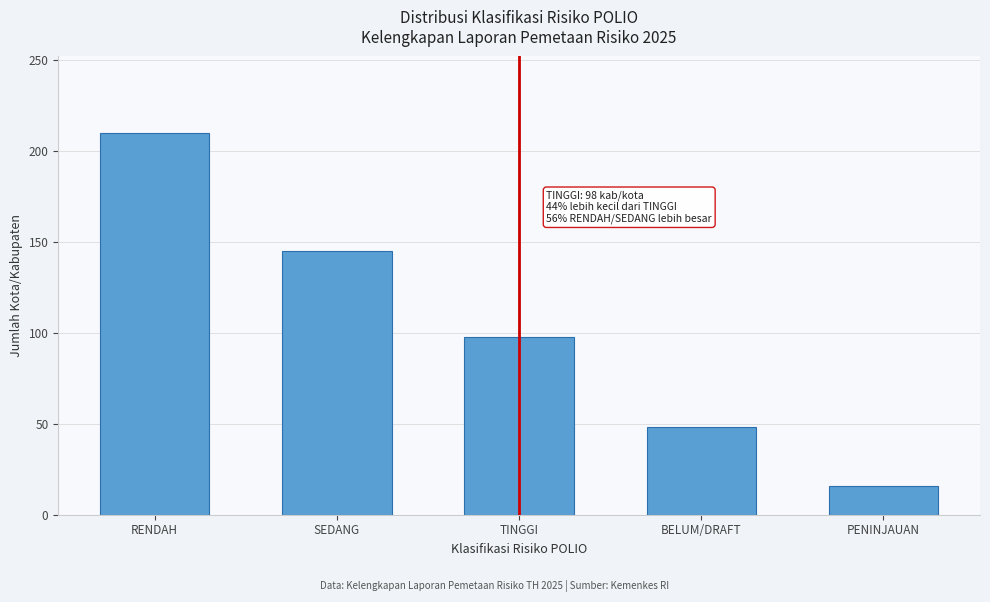

Reading left to right, extract all data points from this chart.

210	145	98	48	16